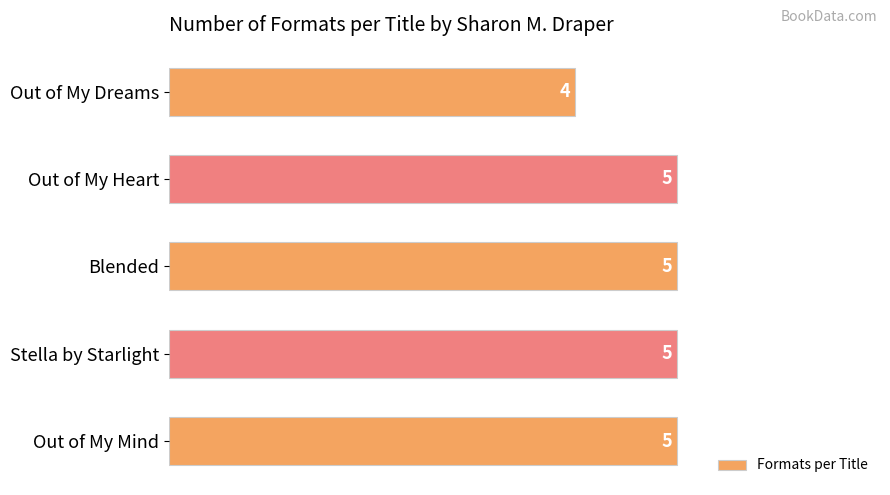

Reading bottom to top, transcribe all the data shown in this chart.

5	5	5	5	4